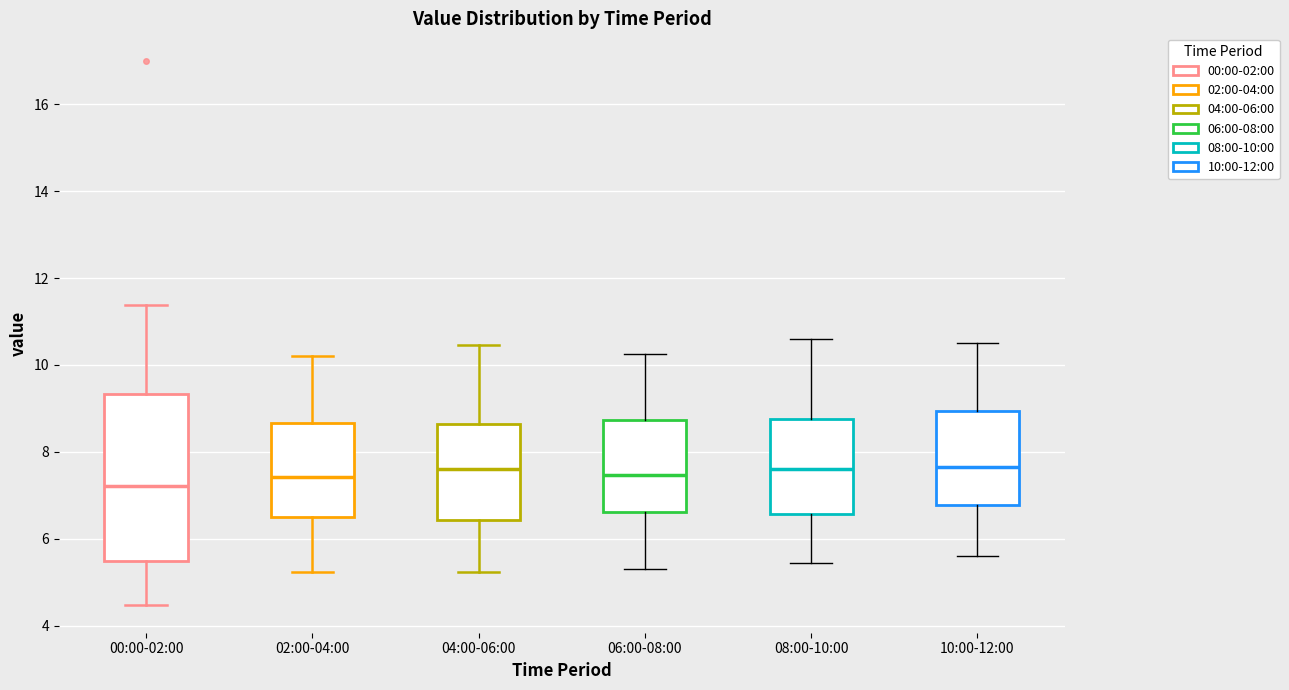

Which box has the lowest median line?

00:00-02:00